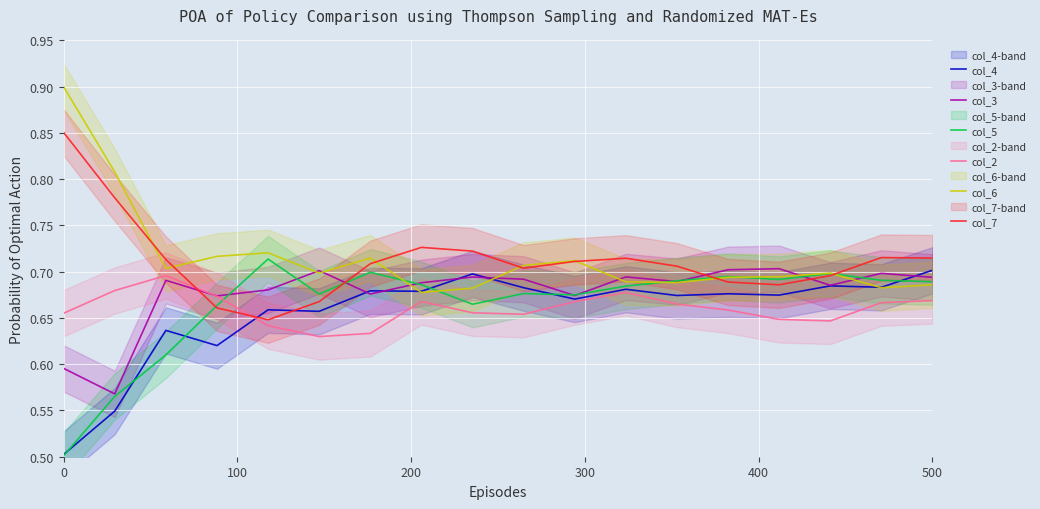

The value of col_5 at 0 is 0.7. True or false?

False